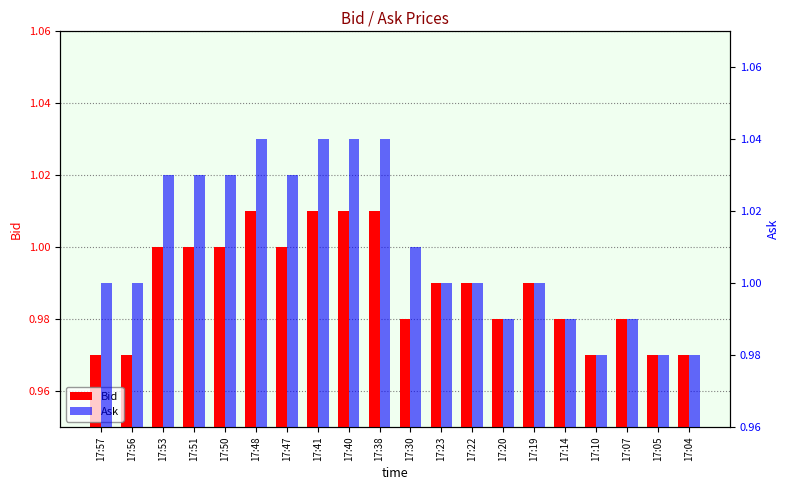

Is the value of Bid at 17:10 greater than the value of Ask at 17:48?

No